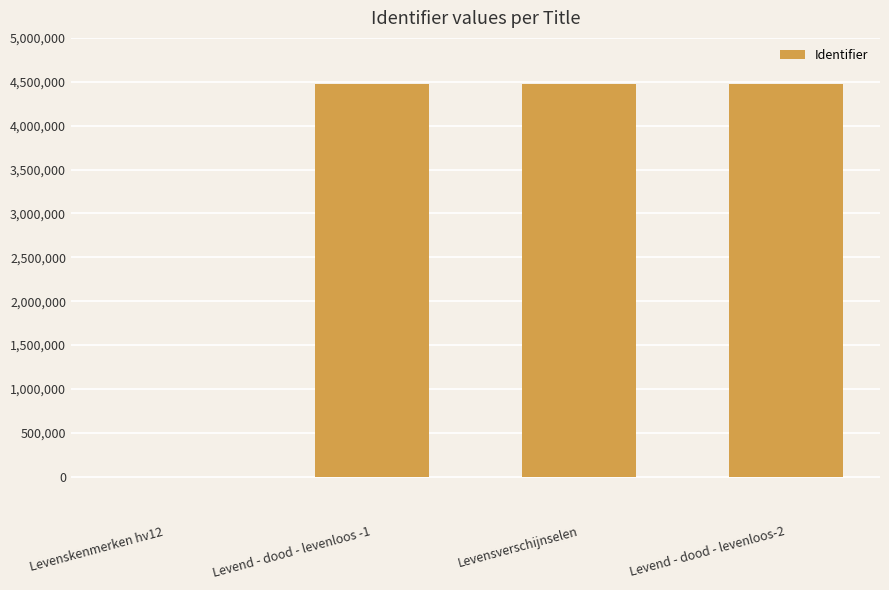

Are the bars horizontal?

No